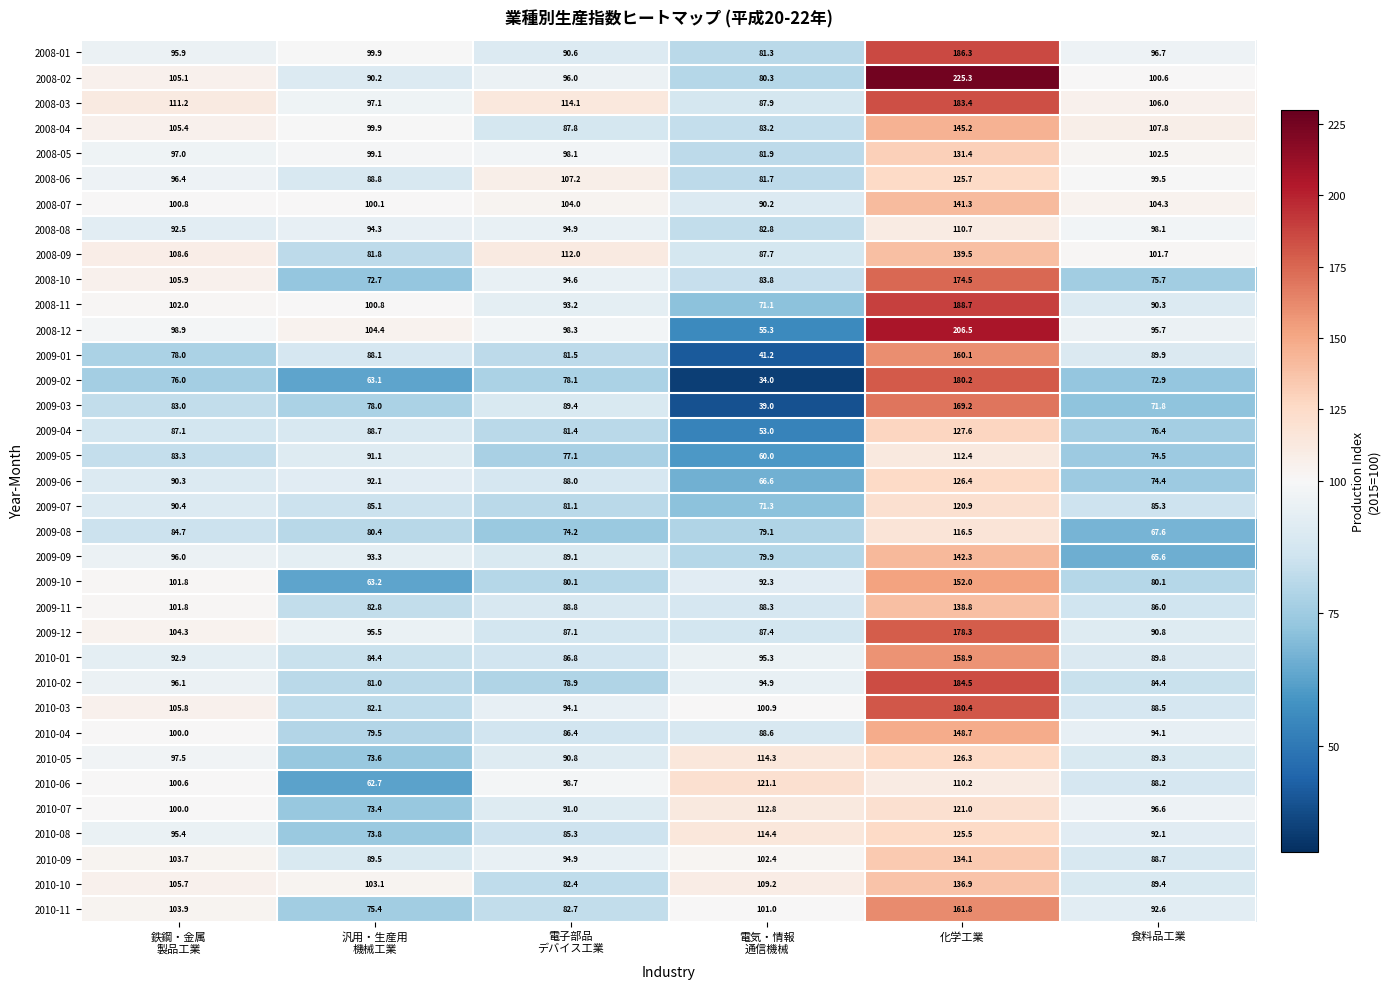

The 2008-09 series shows 46.4 at 食料品工業. True or false?

False